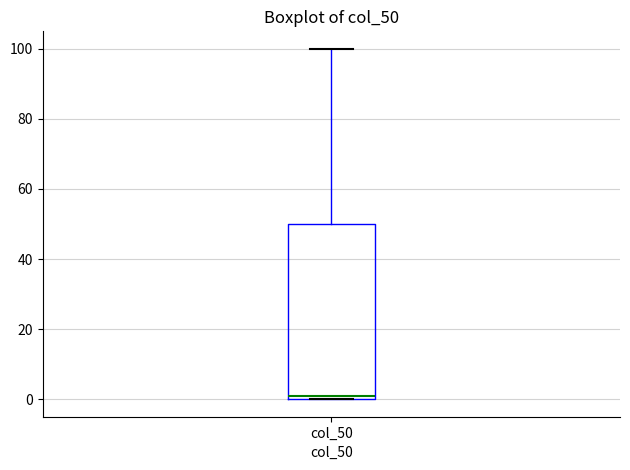

Transcribe this box plot: give where the median line is, the range the box spans, and where the two whiskers end, as read against the y-axis. The values are not printed on the chart, so give them approximately, as read against the axis.

median 2, box 0 to 50, whiskers 0 to 100